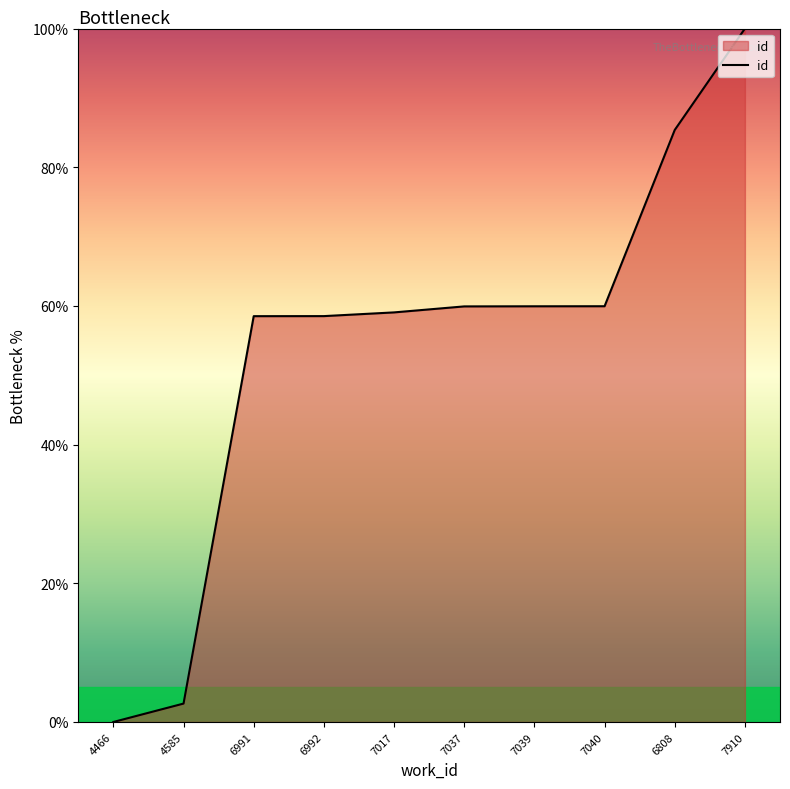

Which label corresponds to the largest value in the chart?

7910